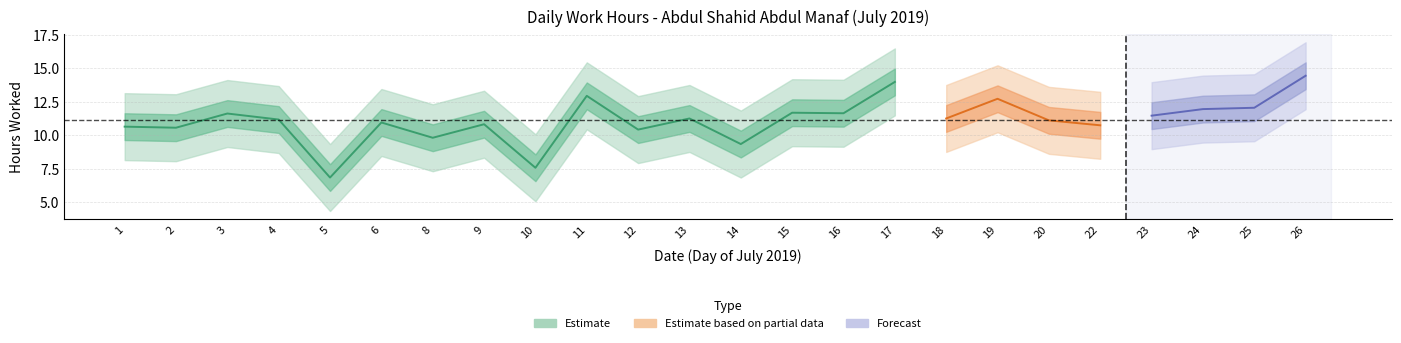

What is the value of the 9th point from the left?

7.6